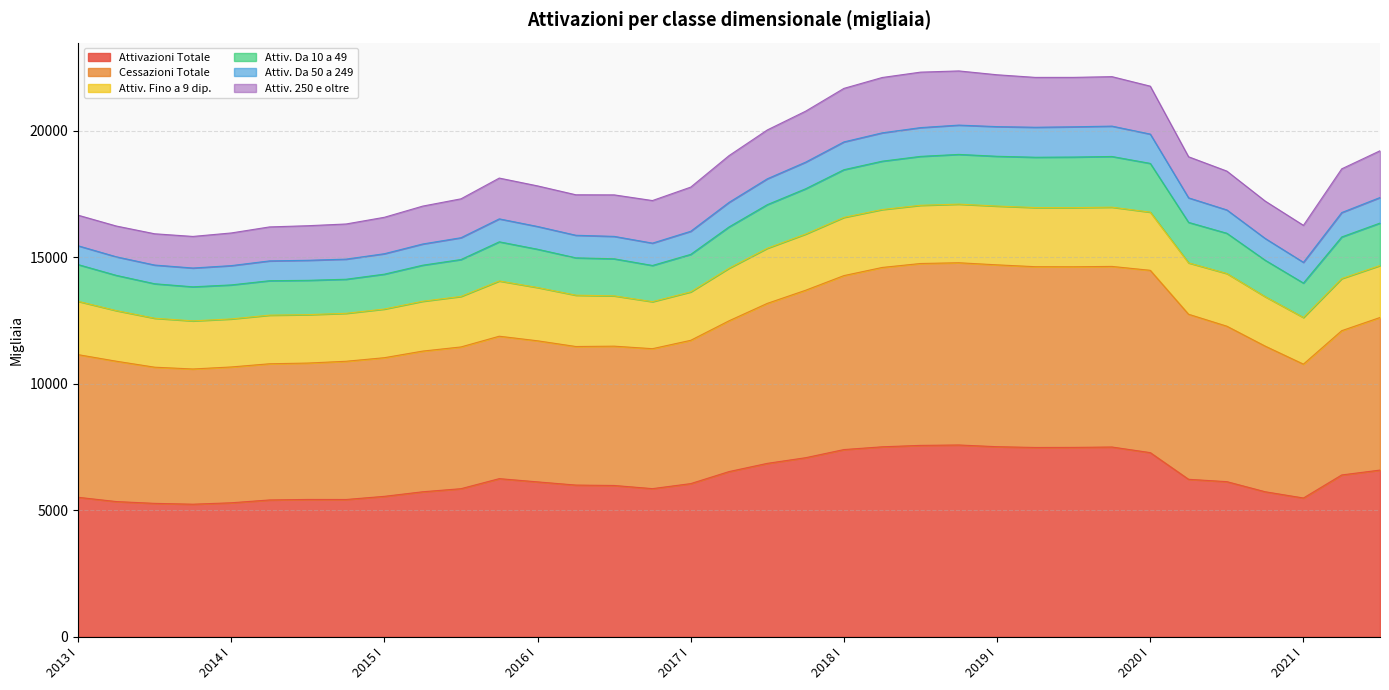

Between 2016 III and 2019 II, which is larger?

2019 II